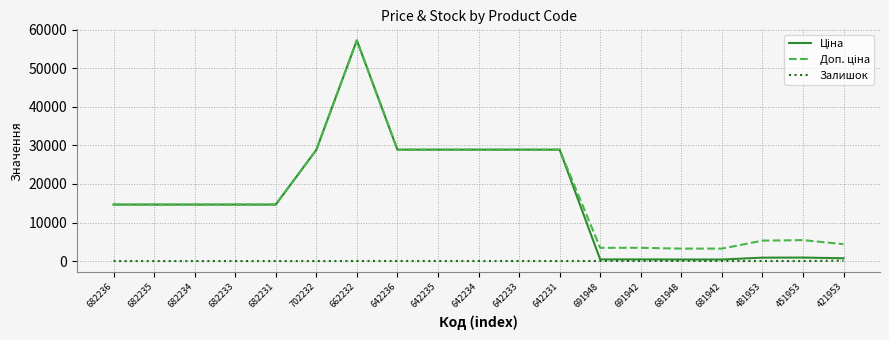

The Залишок series shows 9.0 at 642231. True or false?

True